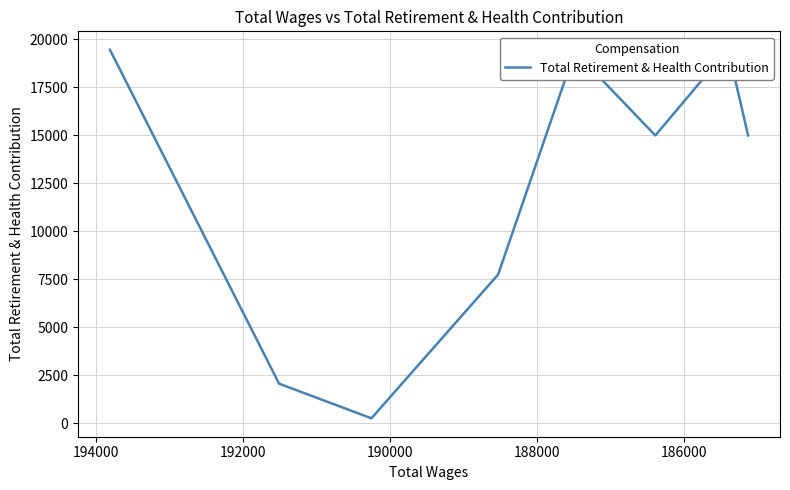

How many interior local peaks (higher than both neighbors) does the data have?

2